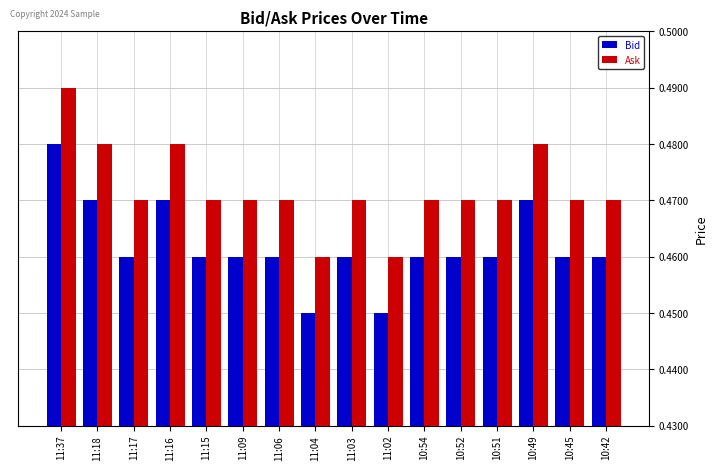

True or false: Ask has a value of 0.2 at 11:03.

False